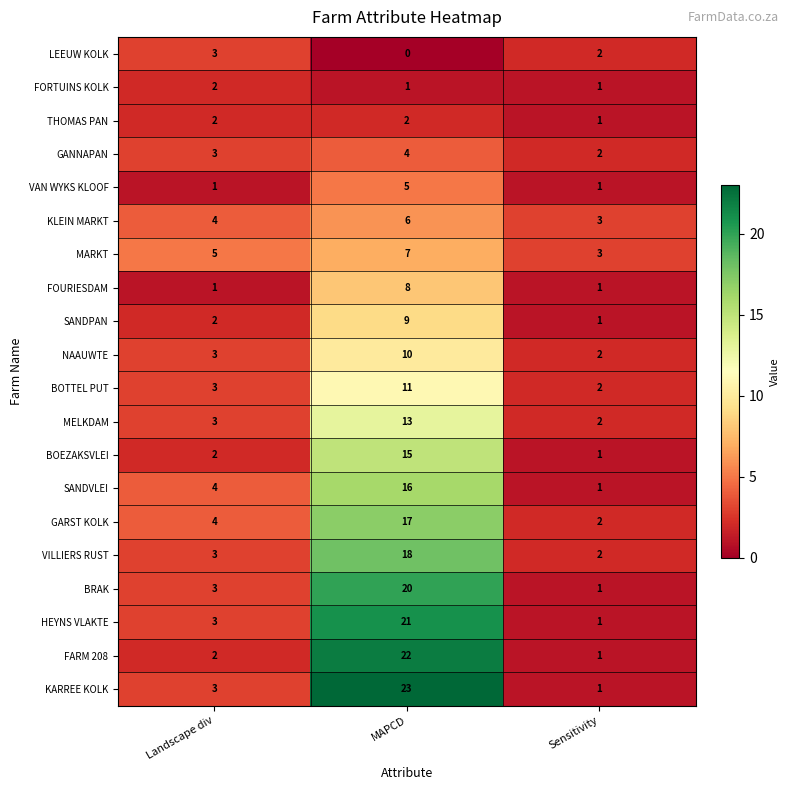

What is the spread (max minus min) of values at Landscape div?

4